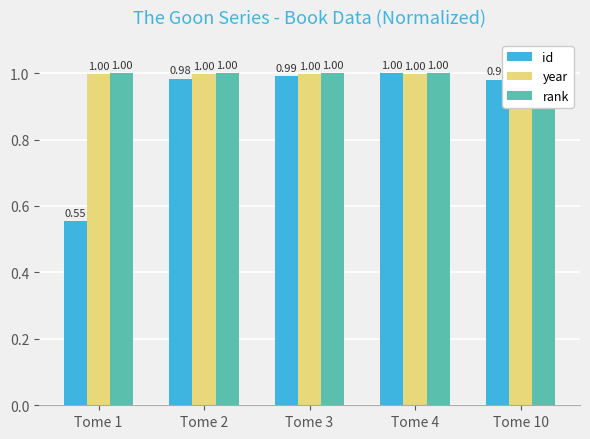

What is the sum of all id values?

4.5